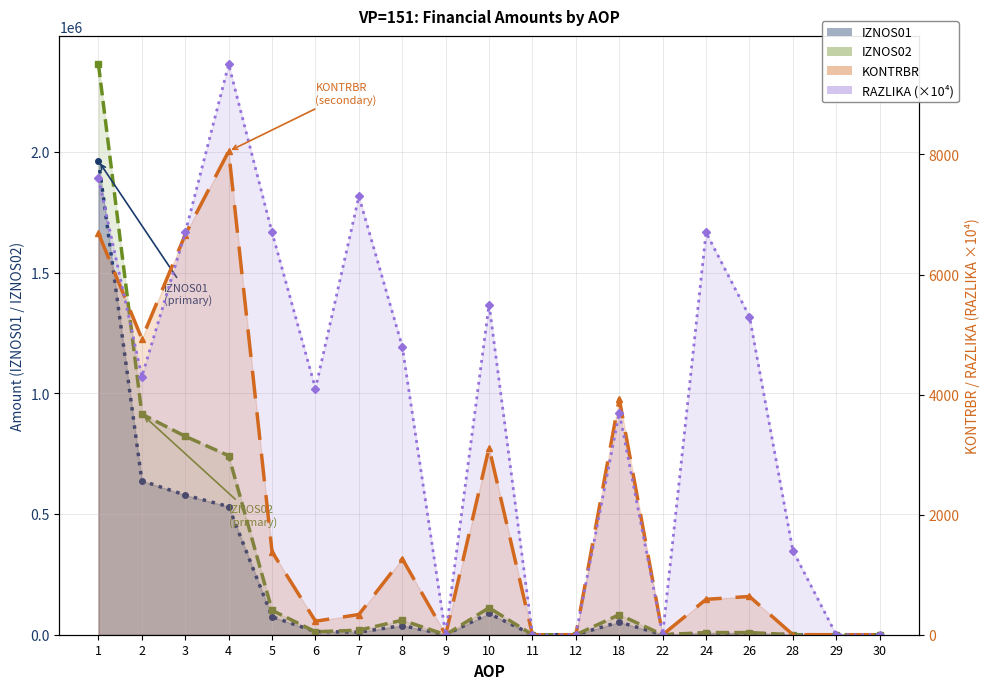

Which series has the largest total across all categories?

IZNOS02